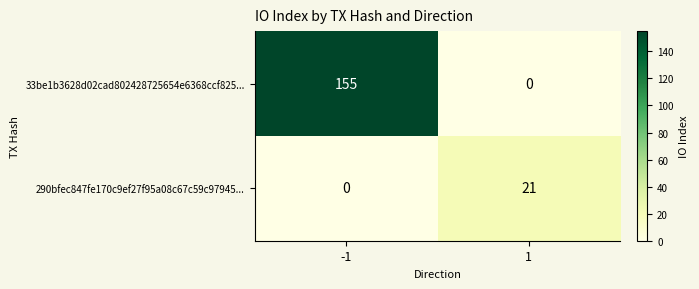

What value does the 33be1b3628d02cad802428725654e6368ccf825... series have at -1, to the nearest 10?

160